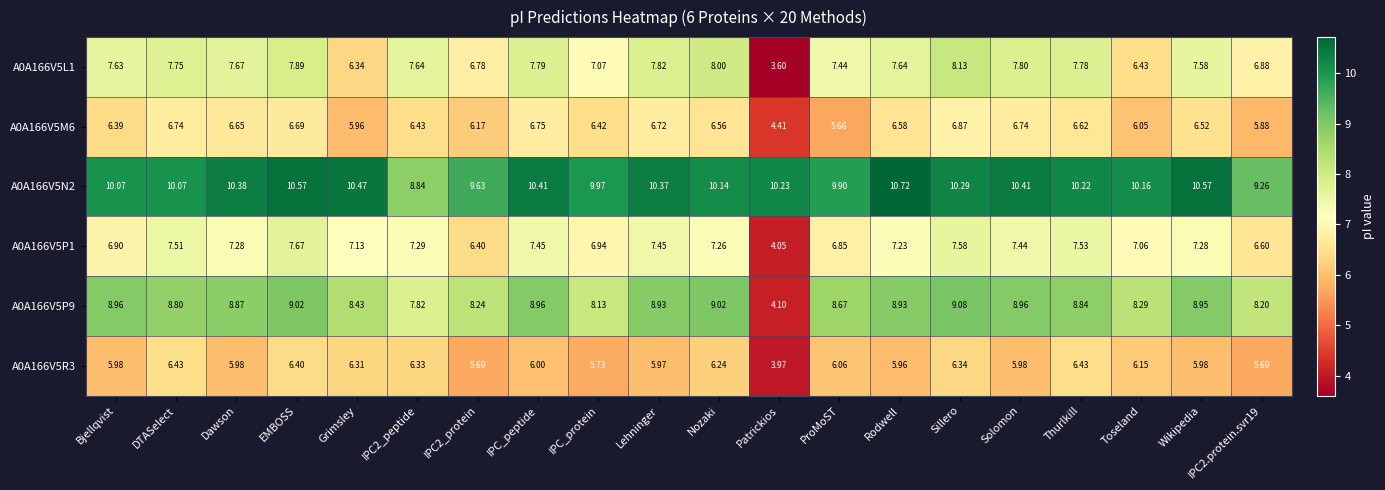

Count the number of data series in this chart.

6